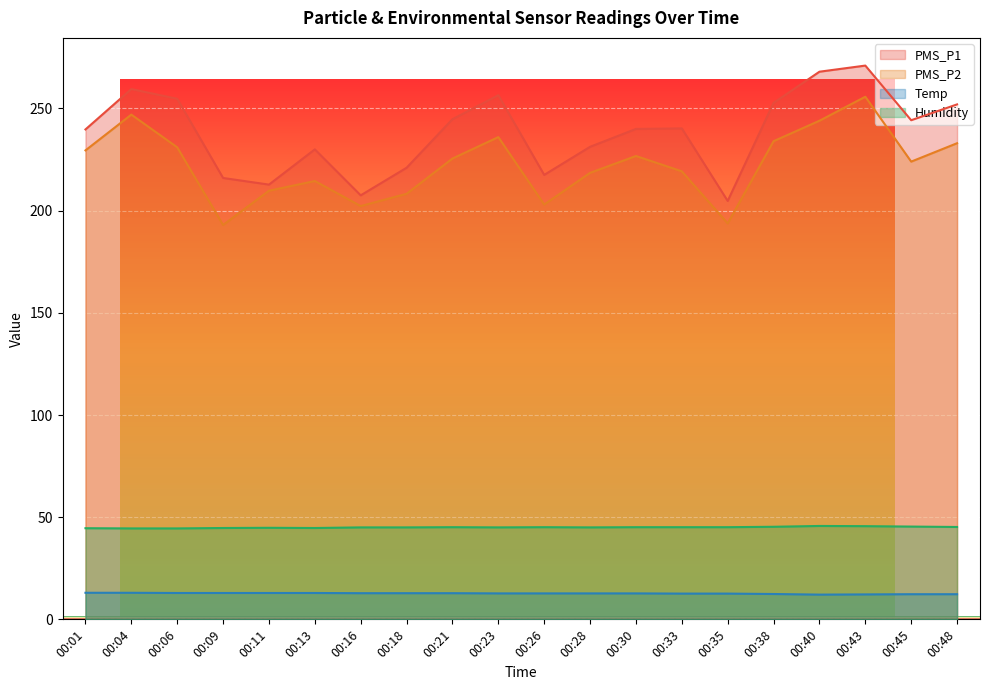

List the series in order of their peak value, highest first.

PMS_P1, PMS_P2, Humidity, Temp